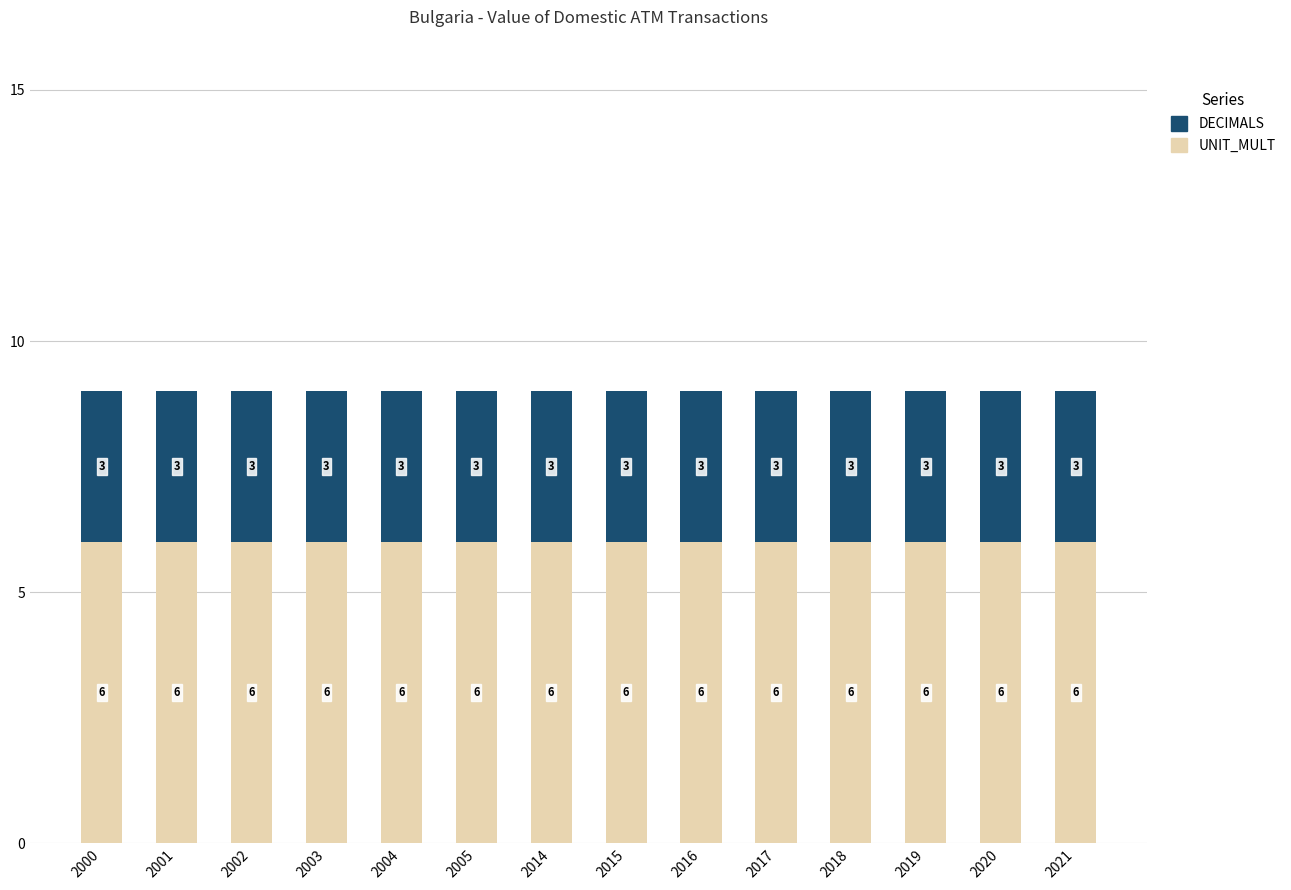

What is the maximum value for UNIT_MULT?

6